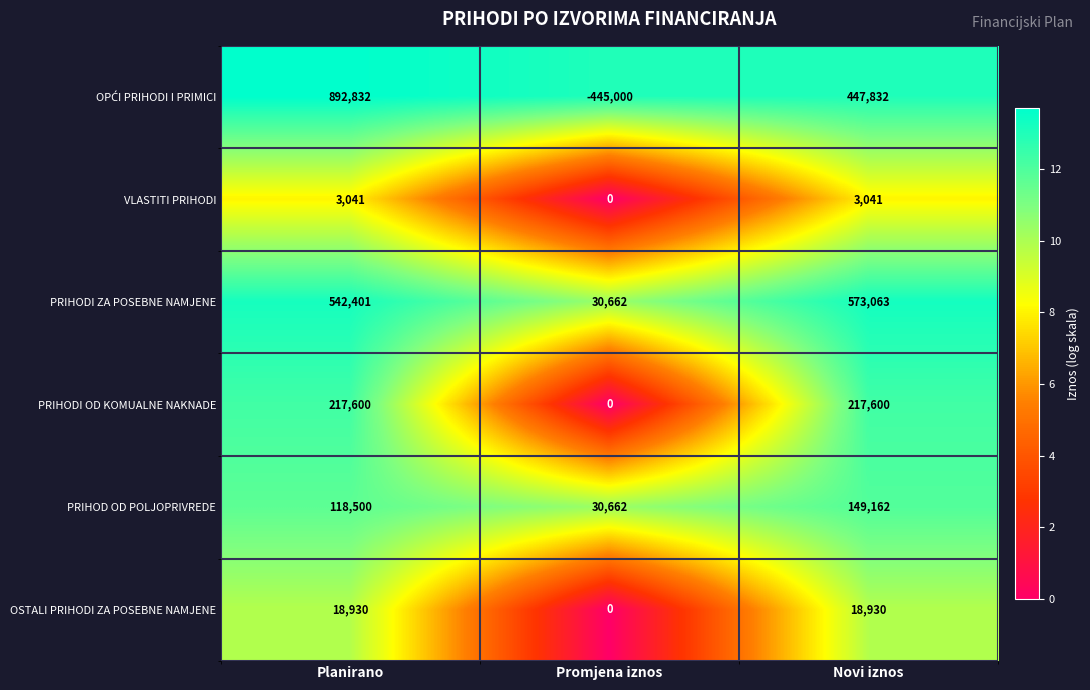

What is the maximum value shown in the chart?

892832